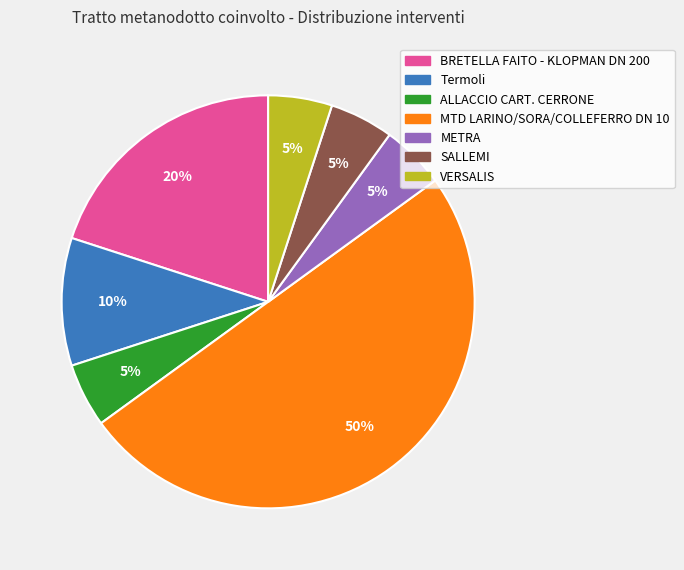

Approximately how many times larger is the value at MTD LARINO/SORA/COLLEFERRO DN 10 compared to ALLACCIO CART. CERRONE?

10.0